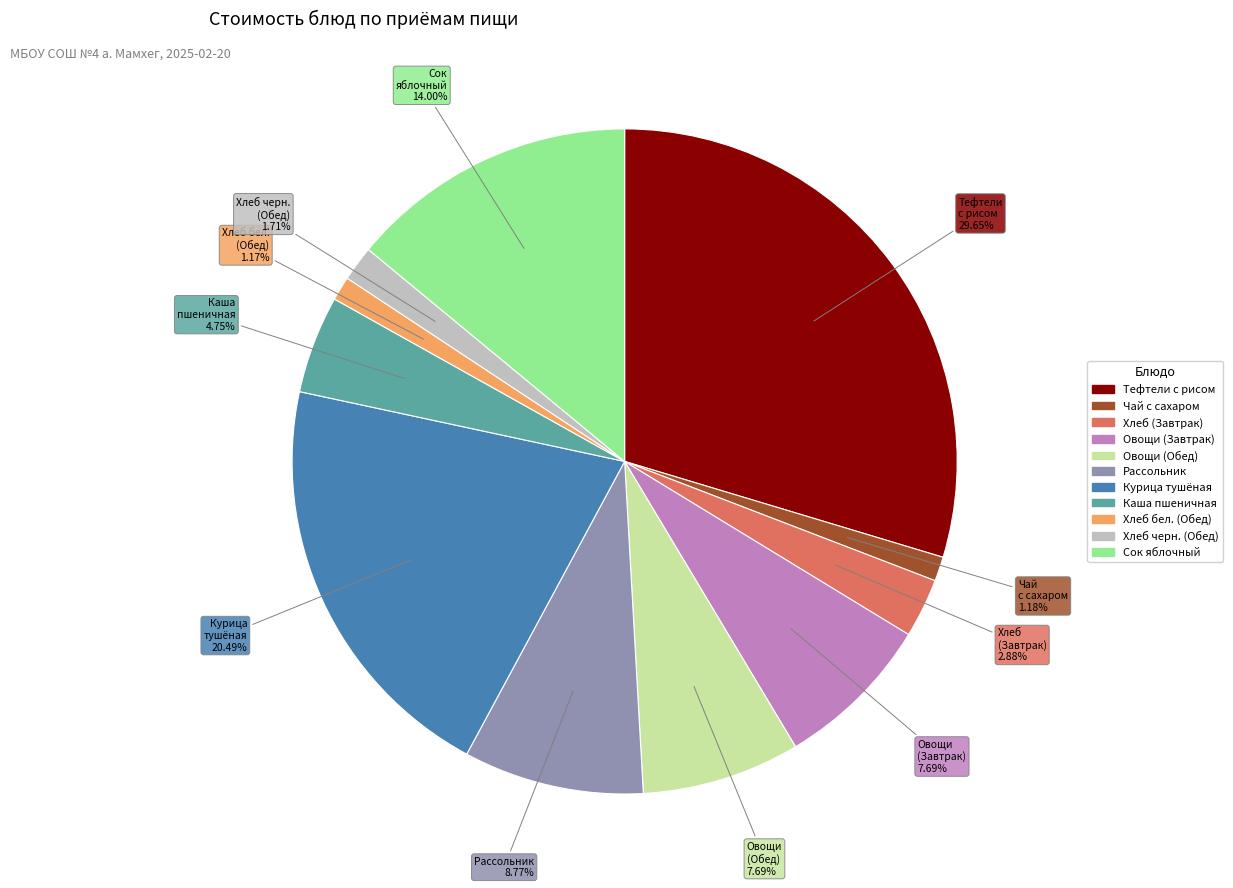

To the nearest percent, what is the average slice percentage?

9%